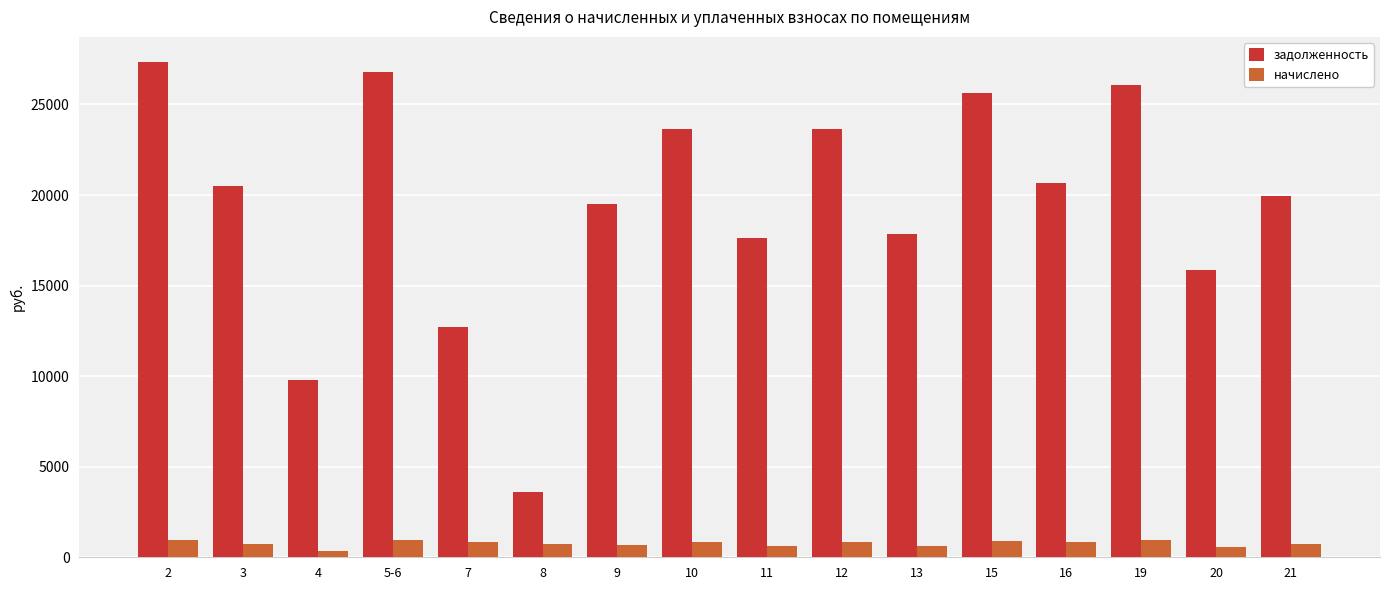

Which series has the largest range (max minus min)?

задолженность